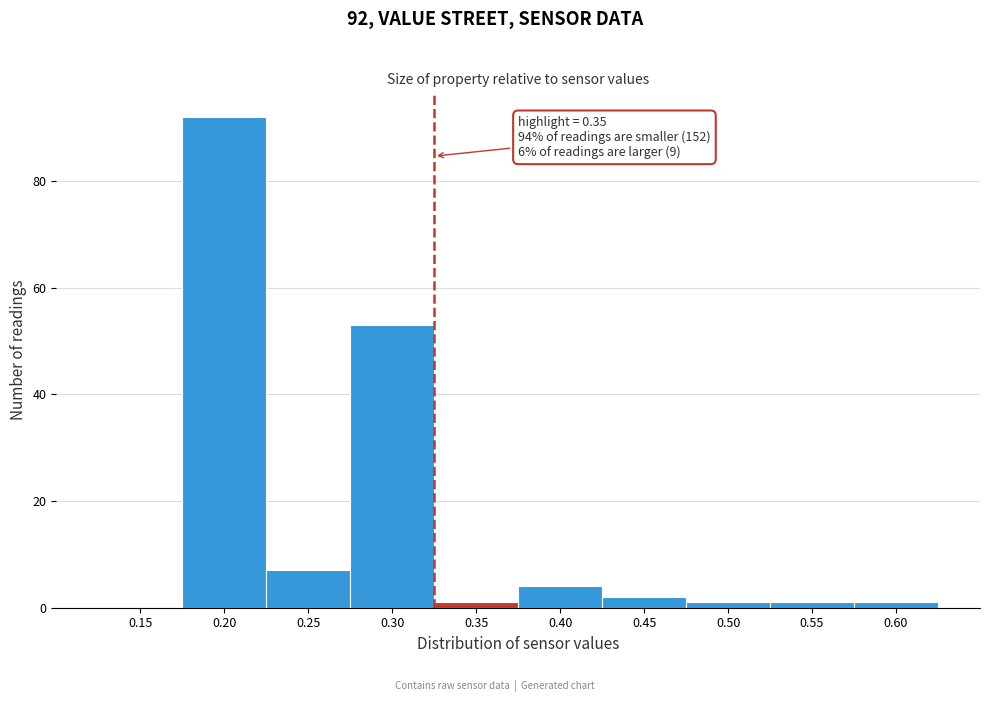

Reading left to right, extract all data points from this chart.

0.15=0	0.20=92	0.25=7	0.30=53	0.35=1	0.40=4	0.45=2	0.50=1	0.55=1	0.60=1